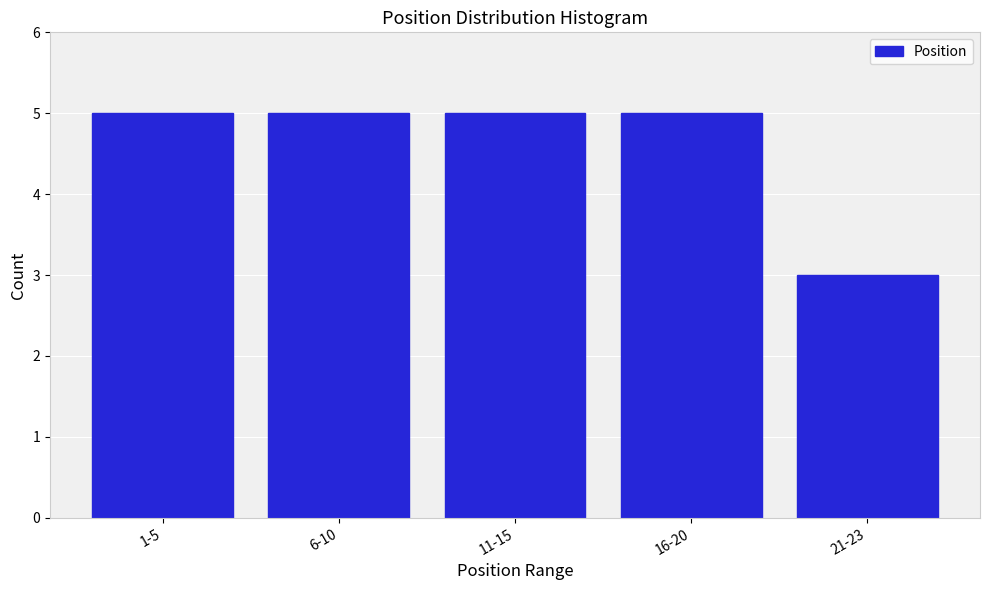

Reading right to left, extract all data points from this chart.

21-23=3	16-20=5	11-15=5	6-10=5	1-5=5